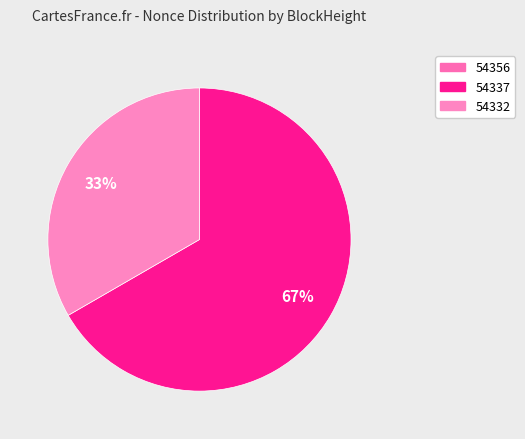

Which category has the biggest portion of the pie?

54337